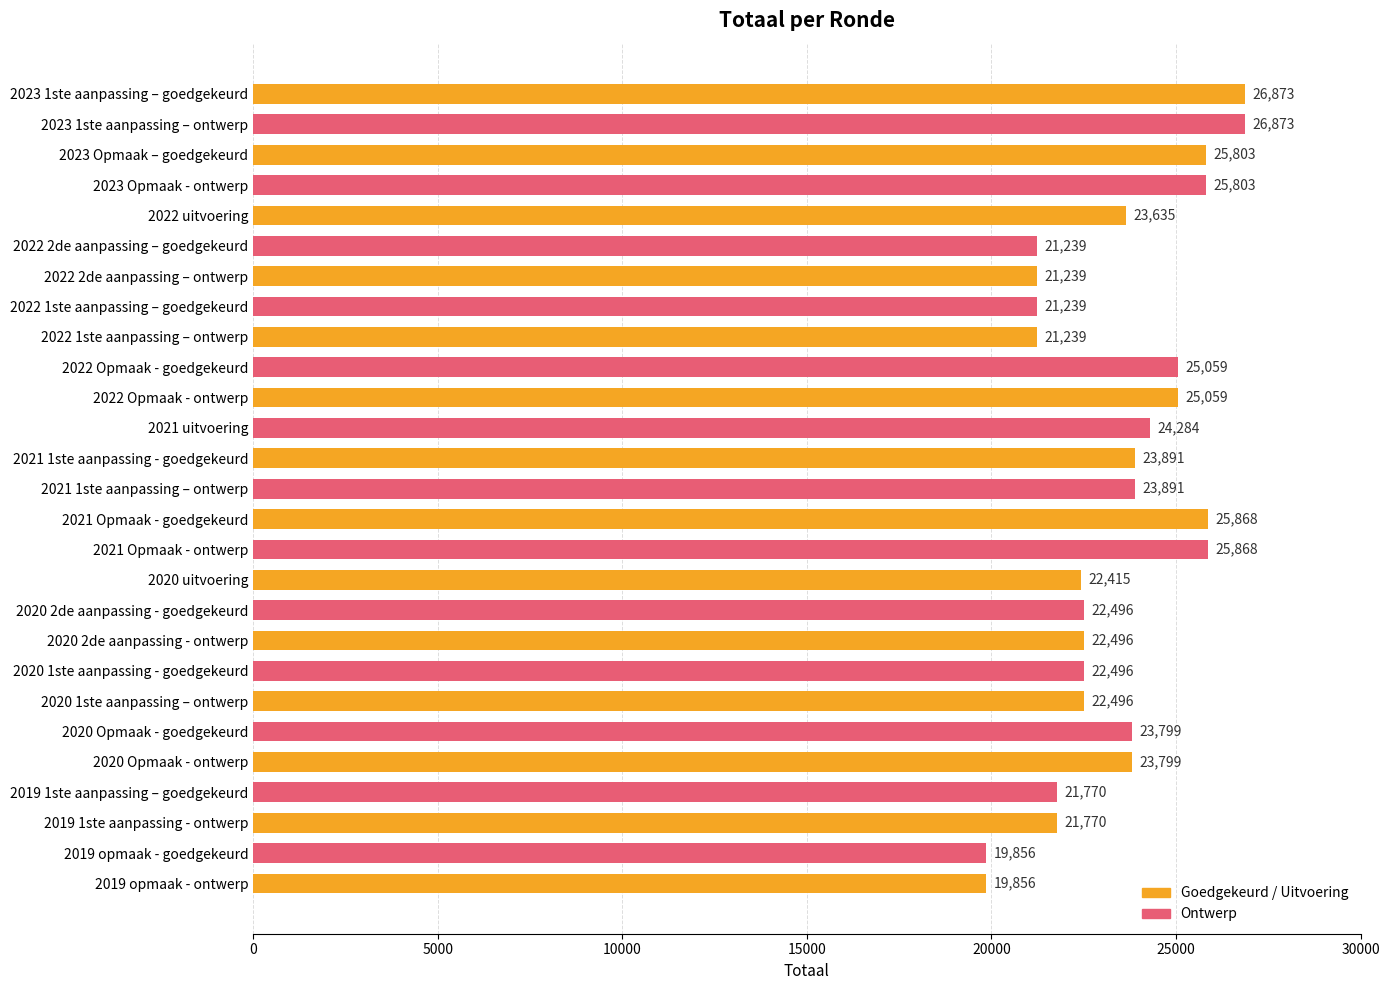

Are the bars horizontal?

Yes